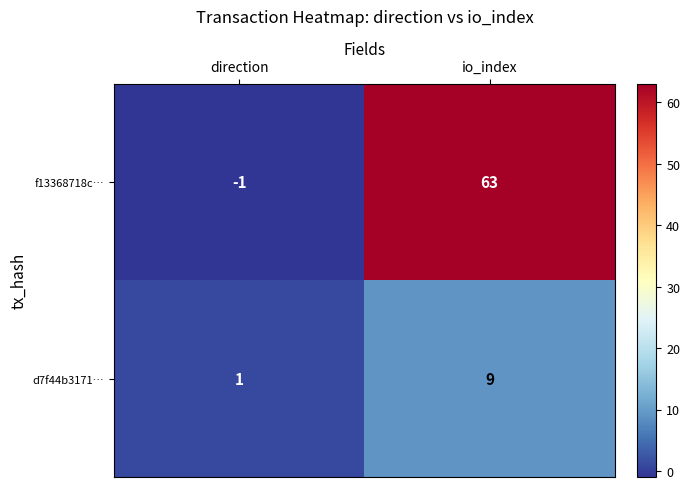

At which label is f13368718c… closest to 31?

direction